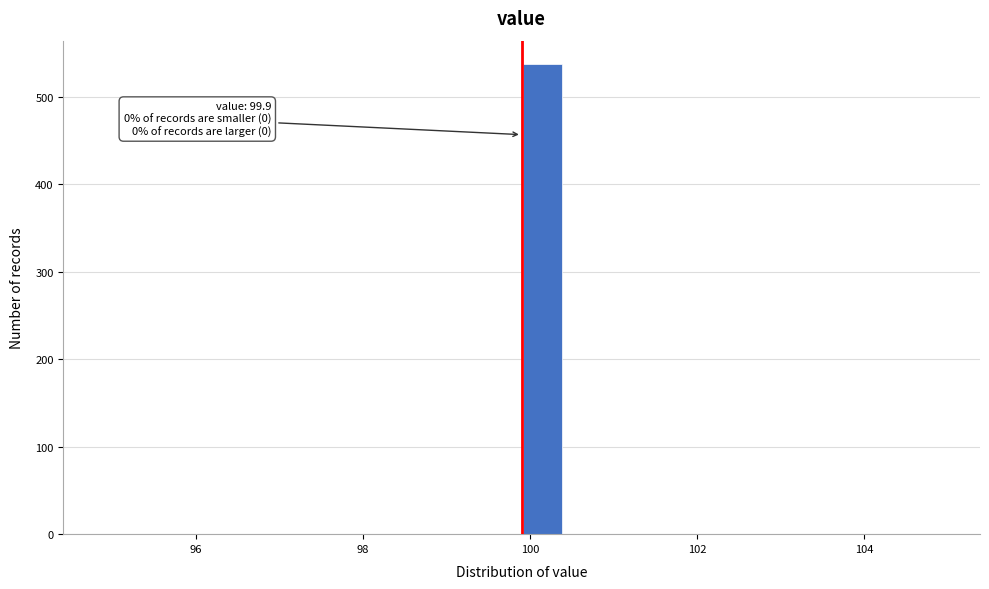

Read against the x-axis, roughly where is the centre of the tallest bar?

100.2